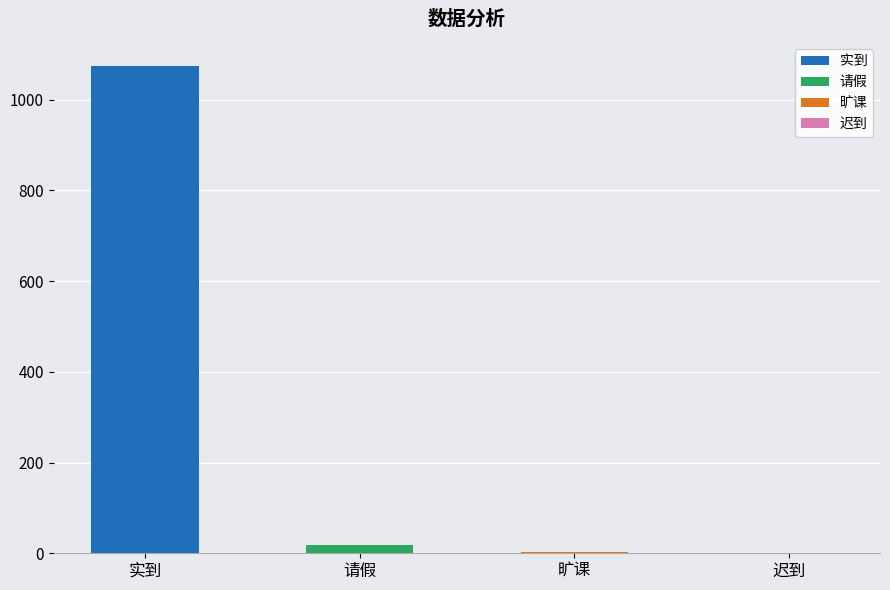

Where is the data nearest to the value 537?

请假